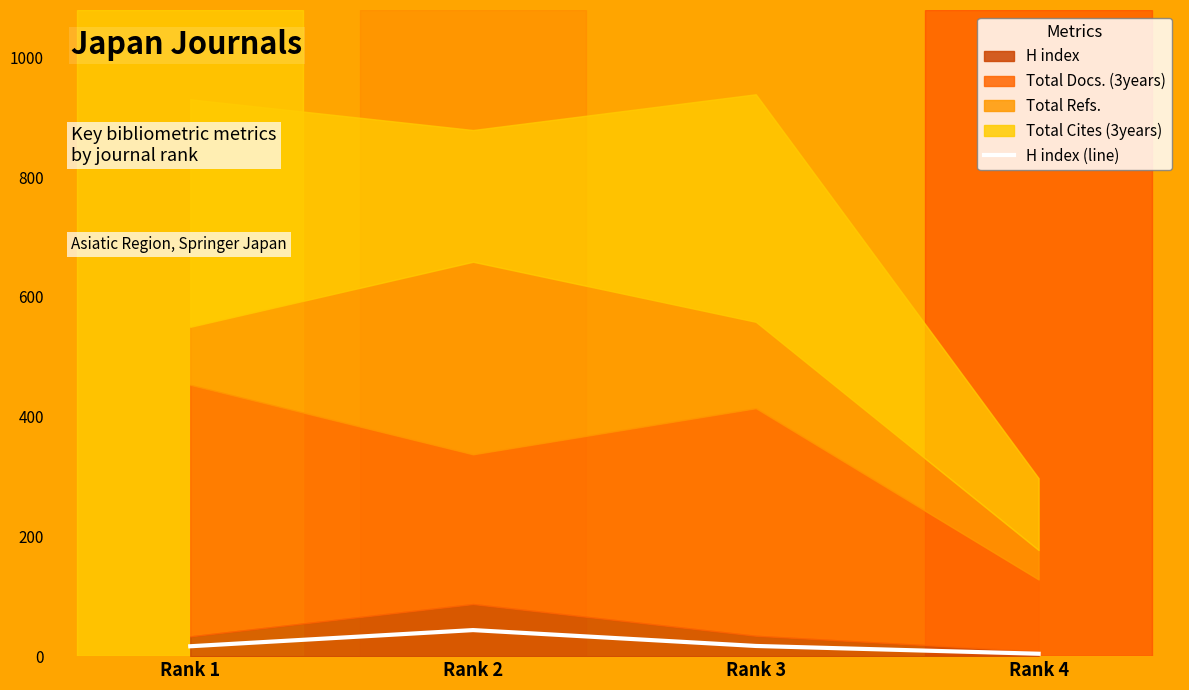

Reading left to right, extract all data points from this chart.

16.5	43.5	17.0	4.0